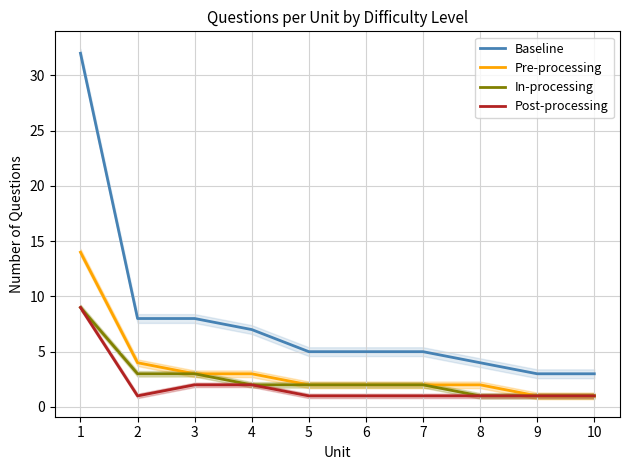

True or false: Baseline and Pre-processing cross at least once.

False